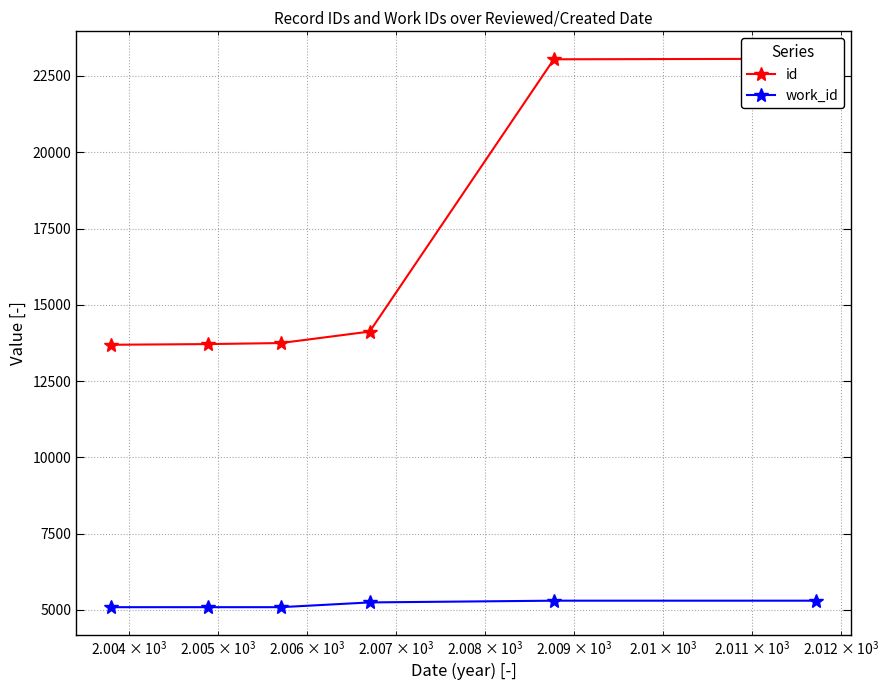

What is the value of the work_id point at the 4th from the left?

5244